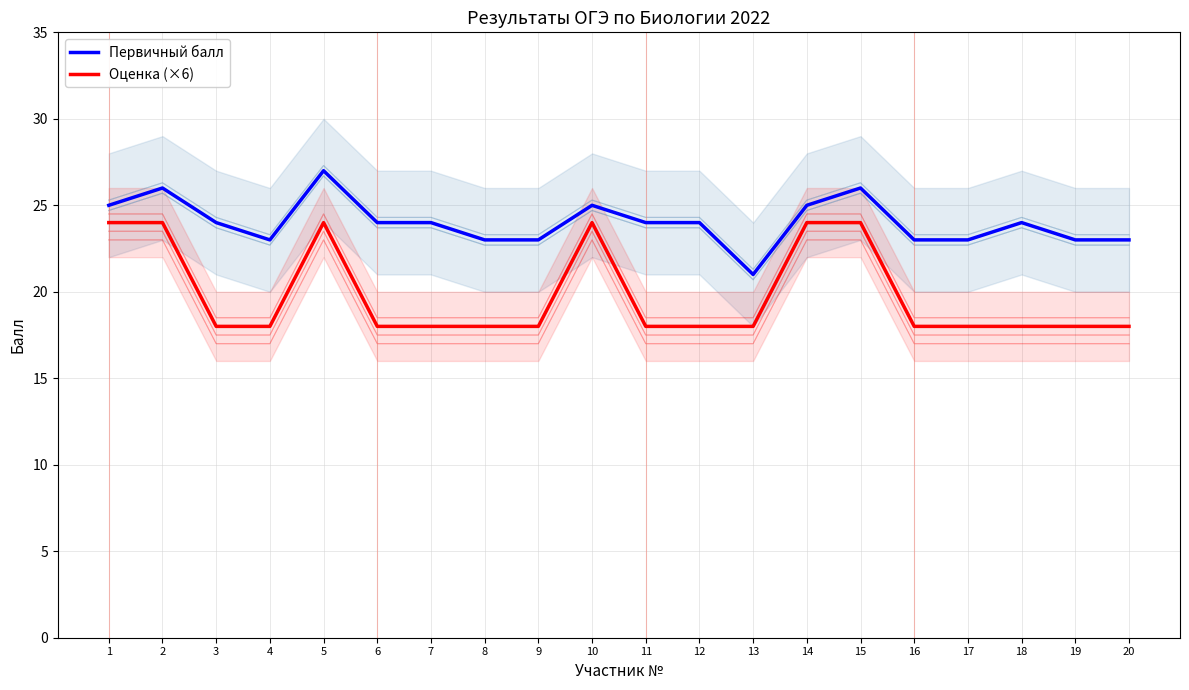

How many lines are shown in the chart?

2